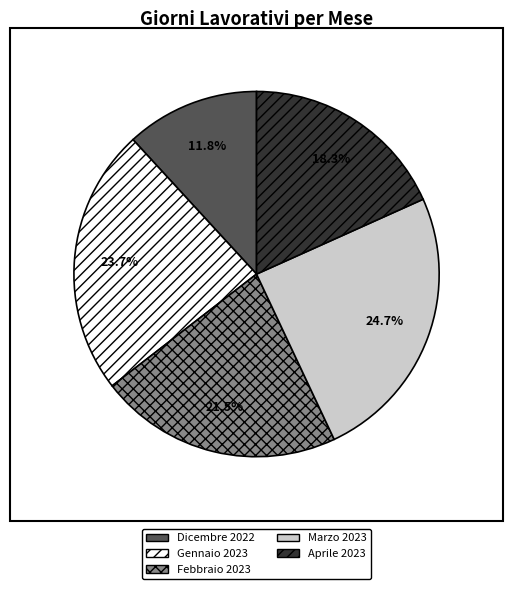

Rank the categories by value from highest to lowest.

Marzo 2023, Gennaio 2023, Febbraio 2023, Aprile 2023, Dicembre 2022